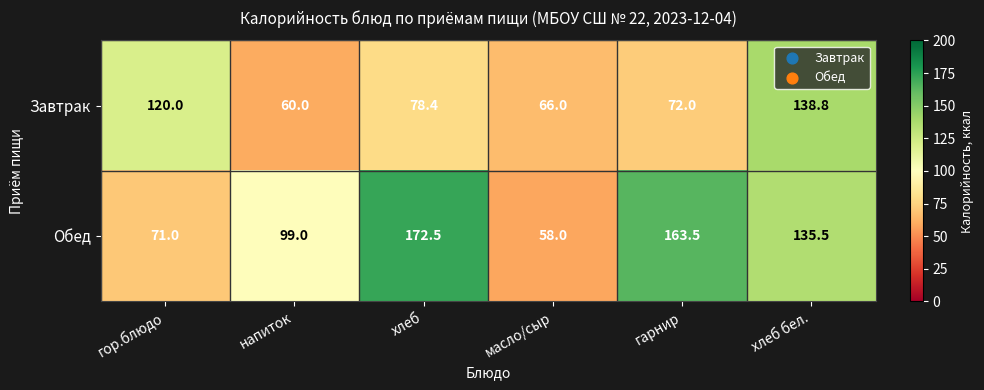

At which category is the sum across all series the highest?

хлеб бел.